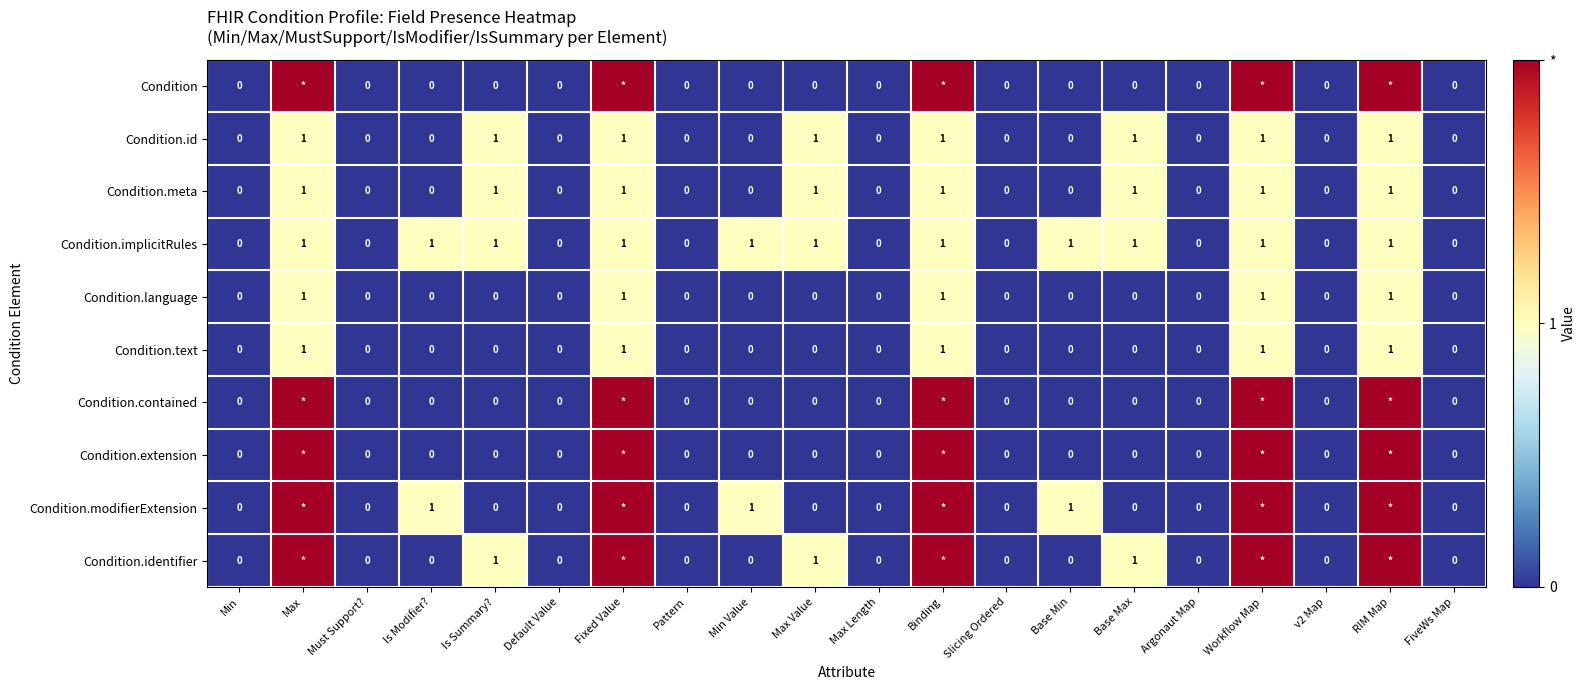

What is the total value across all series at Max Value?

4